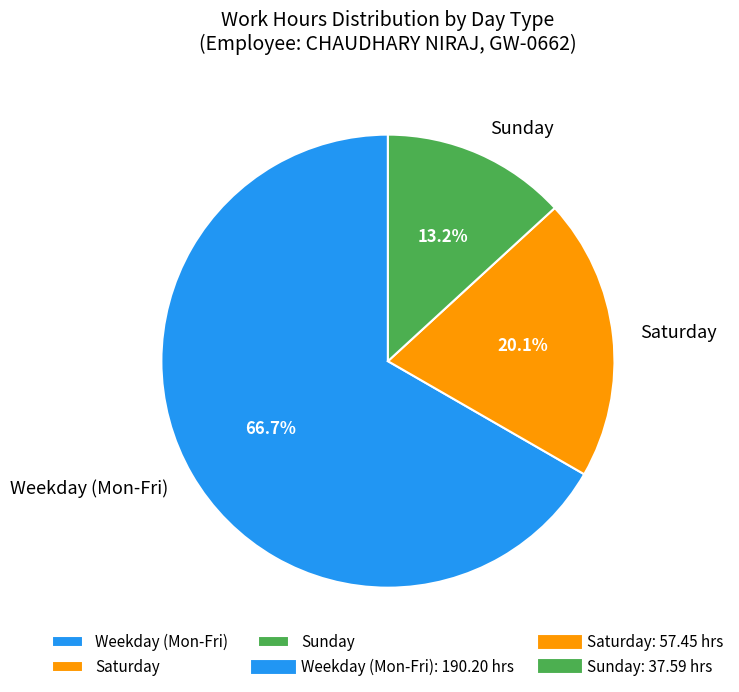

Approximately how many times larger is the value at Weekday (Mon-Fri) compared to Saturday?

3.3